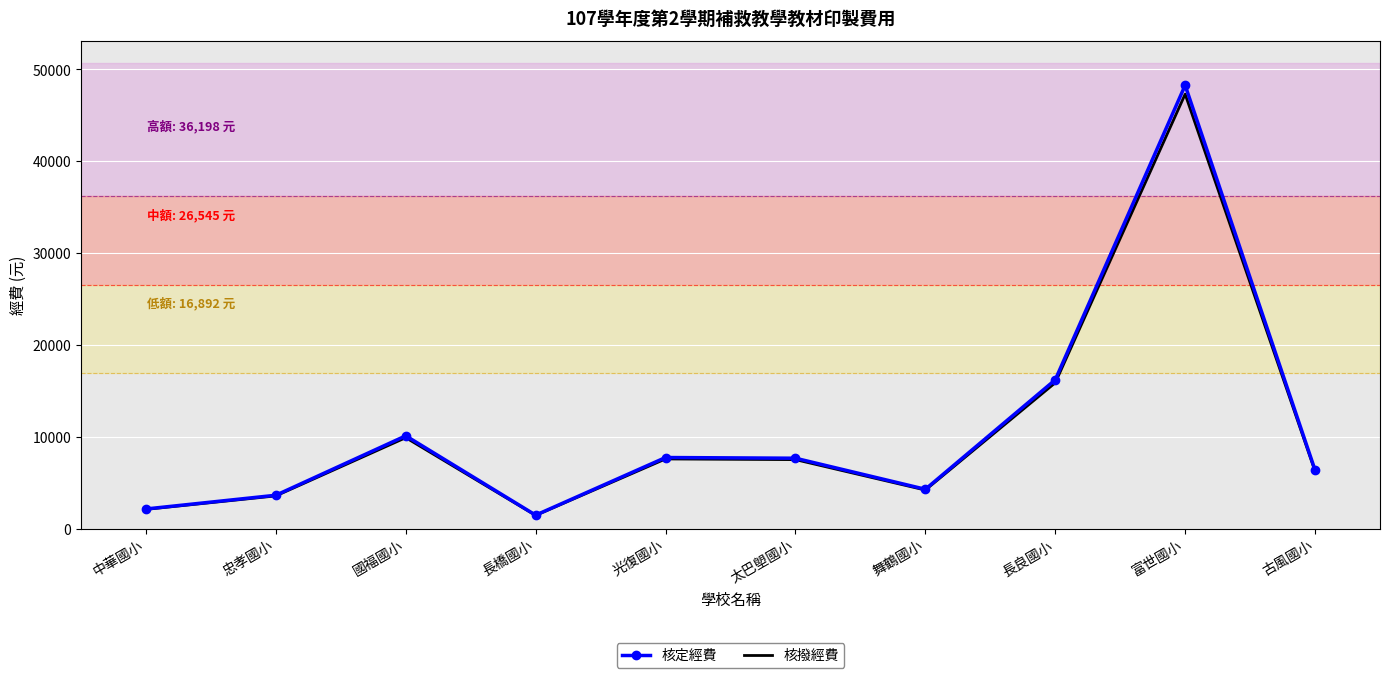

What is the approximate value of 核定經費 at 太巴塱國小?

7667.0